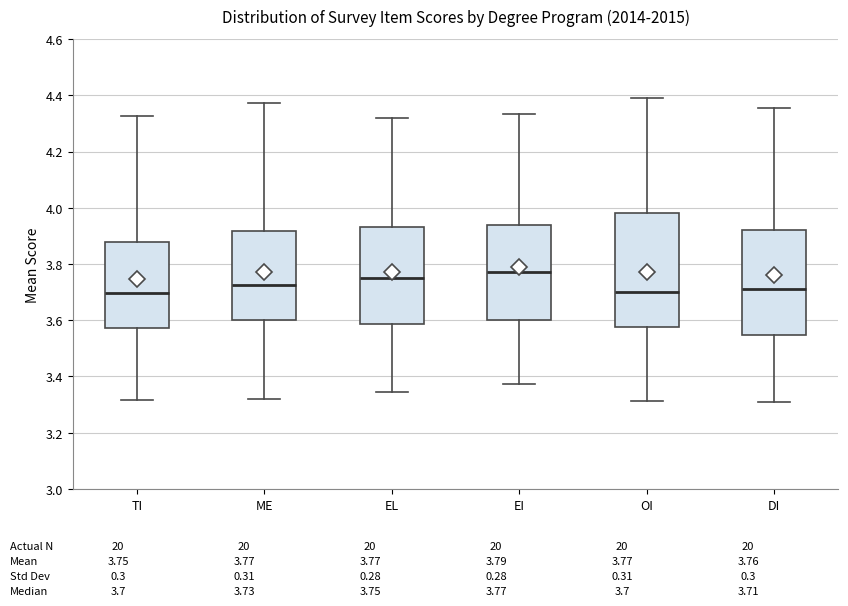

Reading left to right, read every box against the y-axis: the position of its median line, the range the box covers, and the ends of its whiskers. The values are not printed on the chart, so give them approximately, as read against the axis.

TI: median 3.70, box 3.58 to 3.88, whiskers 3.32 to 4.32
ME: median 3.72, box 3.60 to 3.92, whiskers 3.32 to 4.38
EL: median 3.74, box 3.58 to 3.94, whiskers 3.34 to 4.32
EI: median 3.78, box 3.60 to 3.94, whiskers 3.38 to 4.34
OI: median 3.70, box 3.58 to 3.98, whiskers 3.32 to 4.38
DI: median 3.72, box 3.54 to 3.92, whiskers 3.32 to 4.36